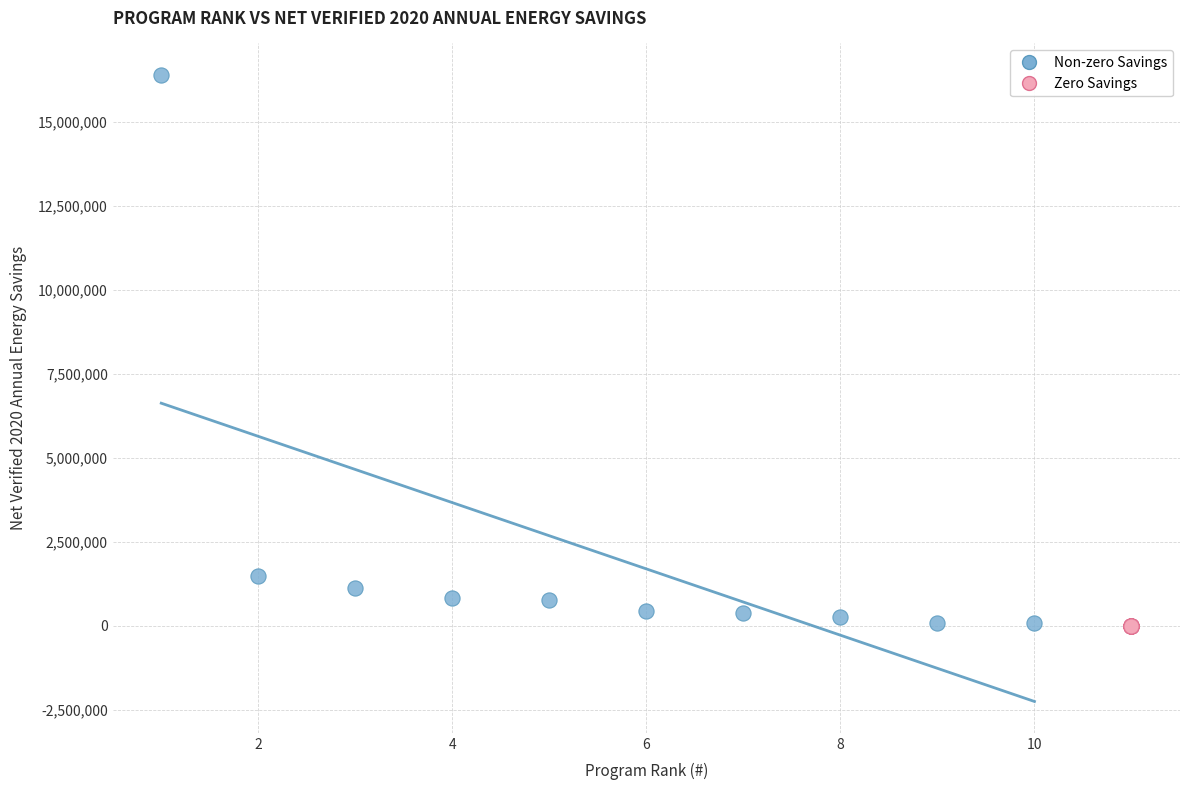

Which series contains the highest Y value?

Non-zero Savings